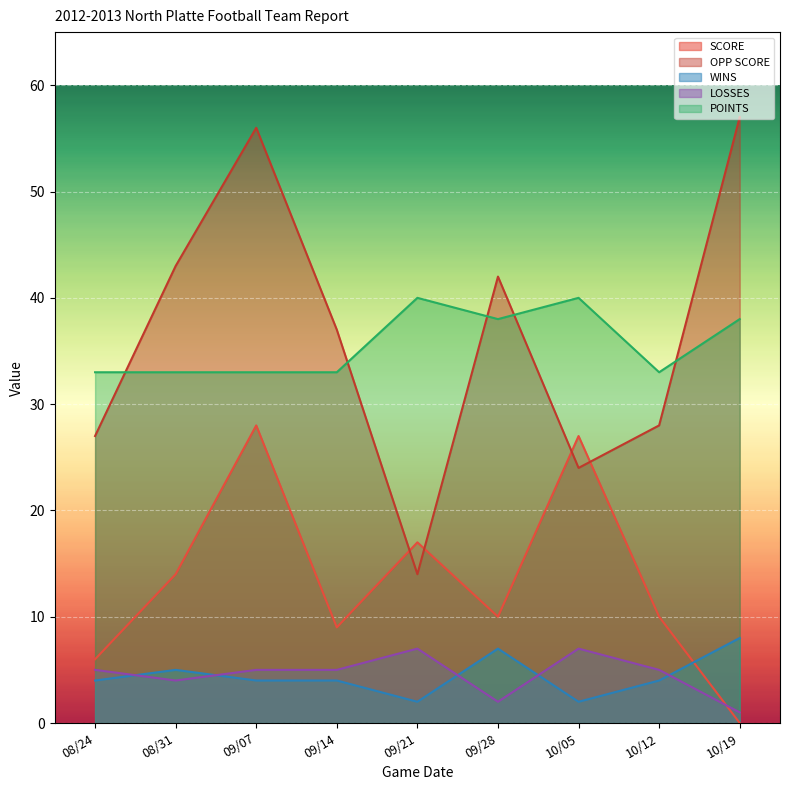

True or false: WINS and POINTS cross at least once.

False